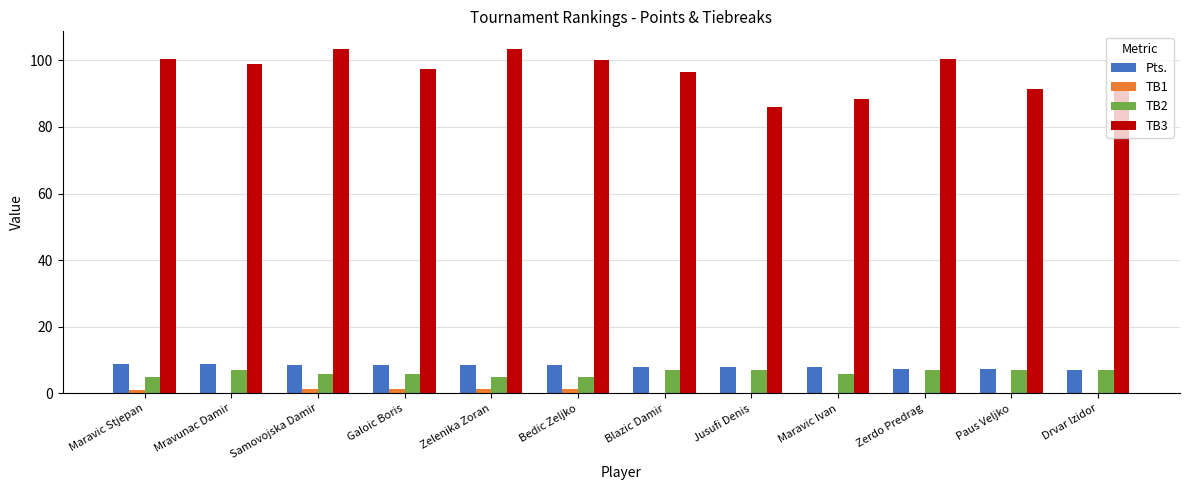

Reading left to right, extract all data points from this chart.

Pts.: Maravic Stjepan=9.0	Mravunac Damir=9.0	Samovojska Damir=8.5	Galoic Boris=8.5	Zelenika Zoran=8.5	Bedic Zeljko=8.5	Blazic Damir=8.0	Jusufi Denis=8.0	Maravic Ivan=8.0	Zerdo Predrag=7.5	Paus Veljko=7.5	Drvar Izidor=7.0
TB1: Maravic Stjepan=1.0	Mravunac Damir=0.0	Samovojska Damir=1.5	Galoic Boris=1.5	Zelenika Zoran=1.5	Bedic Zeljko=1.5	Blazic Damir=0.0	Jusufi Denis=0.0	Maravic Ivan=0.0	Zerdo Predrag=0.0	Paus Veljko=0.0	Drvar Izidor=0.0
TB2: Maravic Stjepan=5.0	Mravunac Damir=7.0	Samovojska Damir=6.0	Galoic Boris=6.0	Zelenika Zoran=5.0	Bedic Zeljko=5.0	Blazic Damir=7.0	Jusufi Denis=7.0	Maravic Ivan=6.0	Zerdo Predrag=7.0	Paus Veljko=7.0	Drvar Izidor=7.0
TB3: Maravic Stjepan=100.5	Mravunac Damir=99.0	Samovojska Damir=103.5	Galoic Boris=97.5	Zelenika Zoran=103.5	Bedic Zeljko=100.0	Blazic Damir=96.5	Jusufi Denis=86.0	Maravic Ivan=88.5	Zerdo Predrag=100.5	Paus Veljko=91.5	Drvar Izidor=91.5